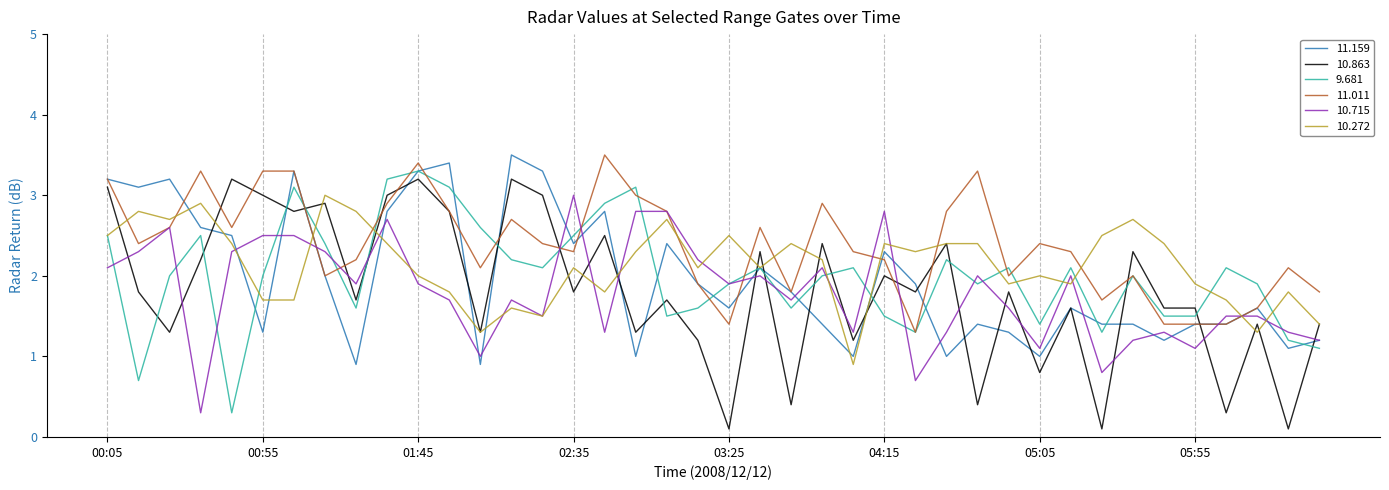

Which series has the widest spread of values?

10.863